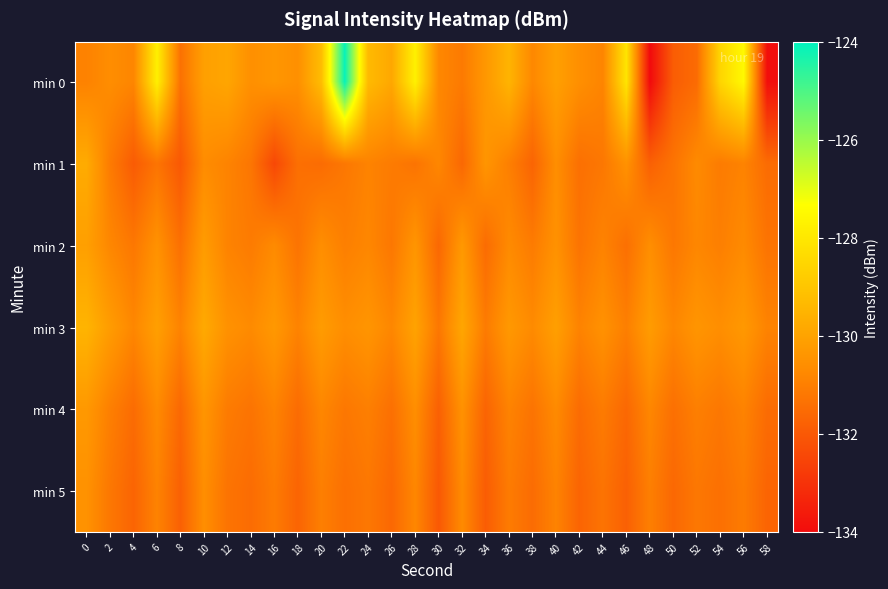

At which category is the sum across all series the highest?

22